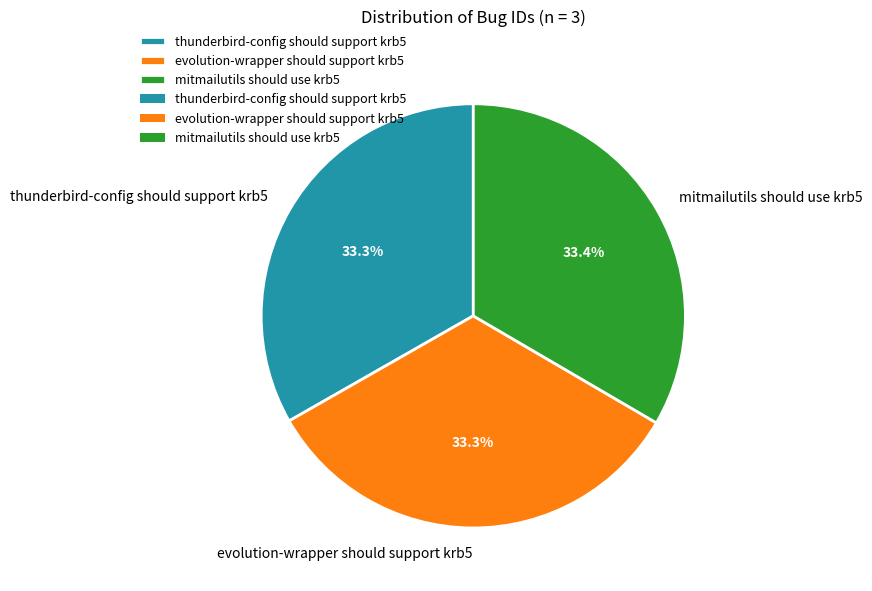

How many segments does this pie chart have?

3